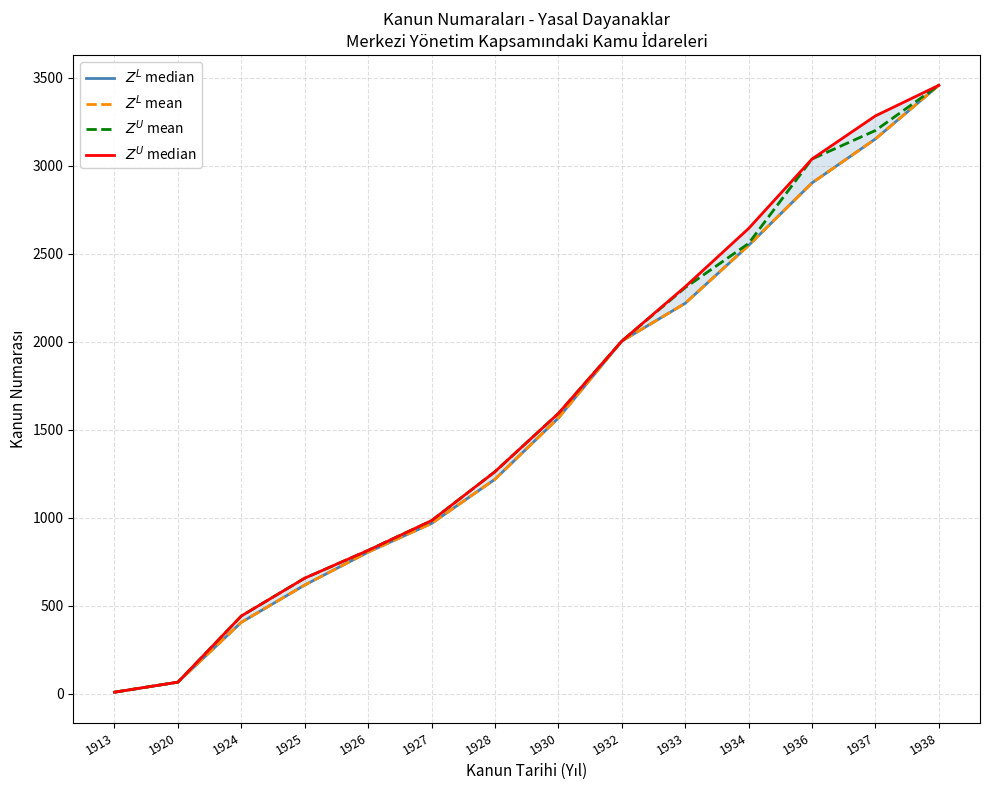

Between 1938 and 1933, which is larger?

1938